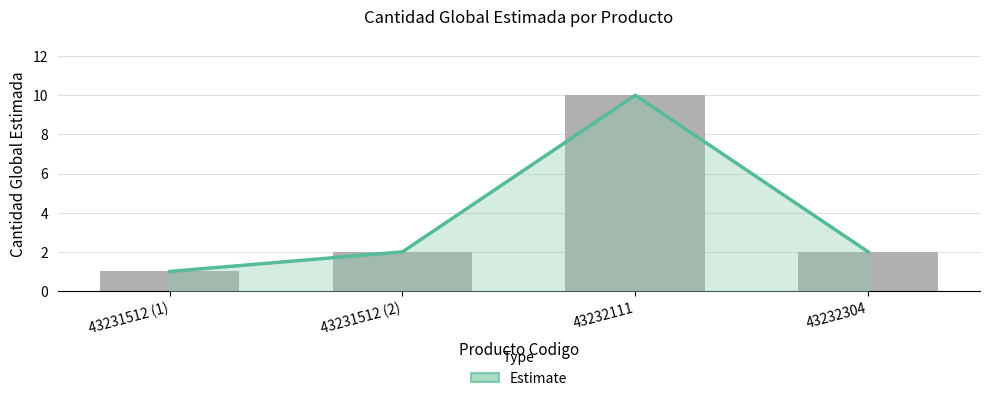

Is it true that the value at 43231512 (2) is 2?

True